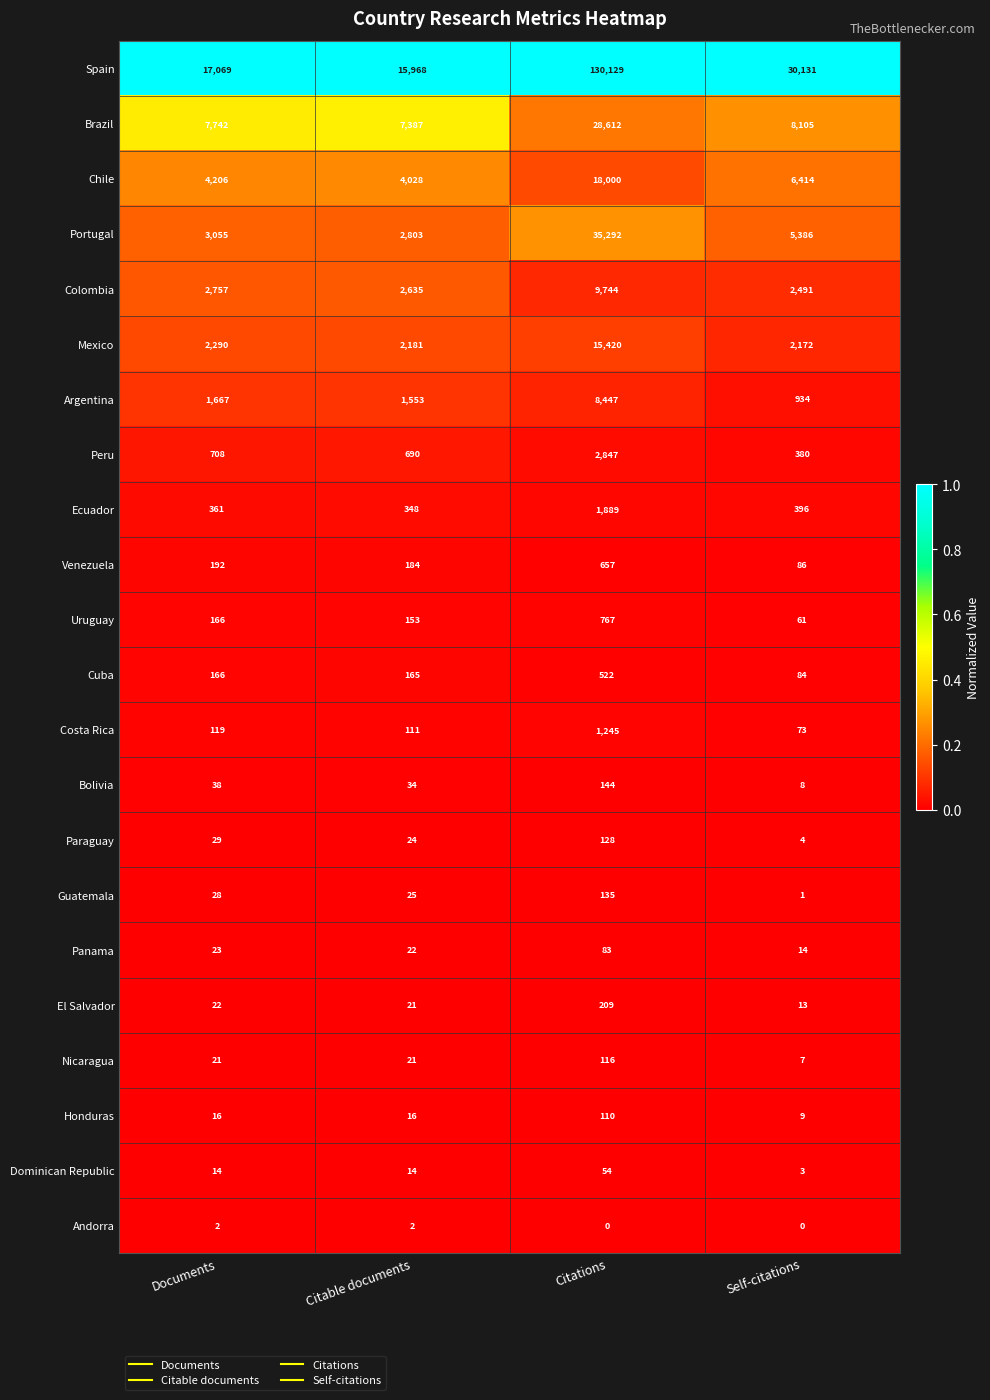

The value of Uruguay at Citations is 1374. True or false?

False